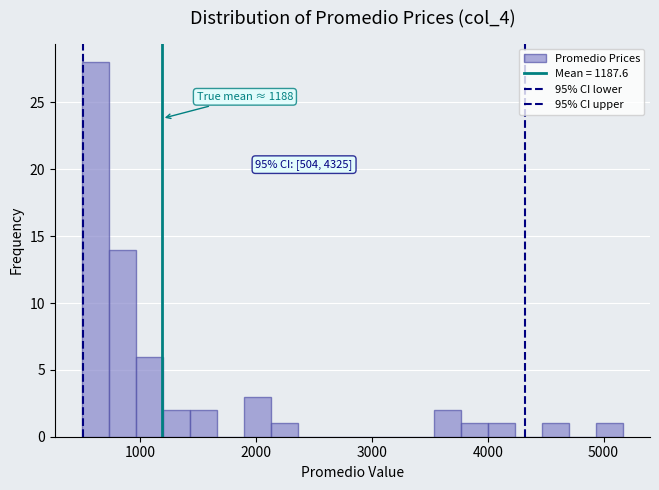

Read against the x-axis, roughly where is the centre of the tallest bar?

600